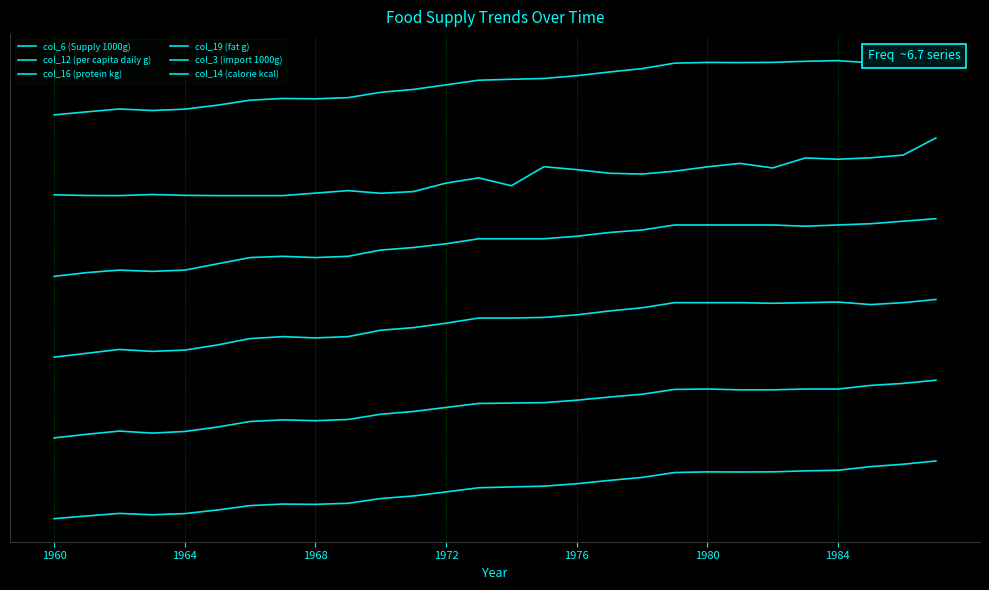

True or false: col_12 (per capita daily g) has a value of -7.4 at 26.

False